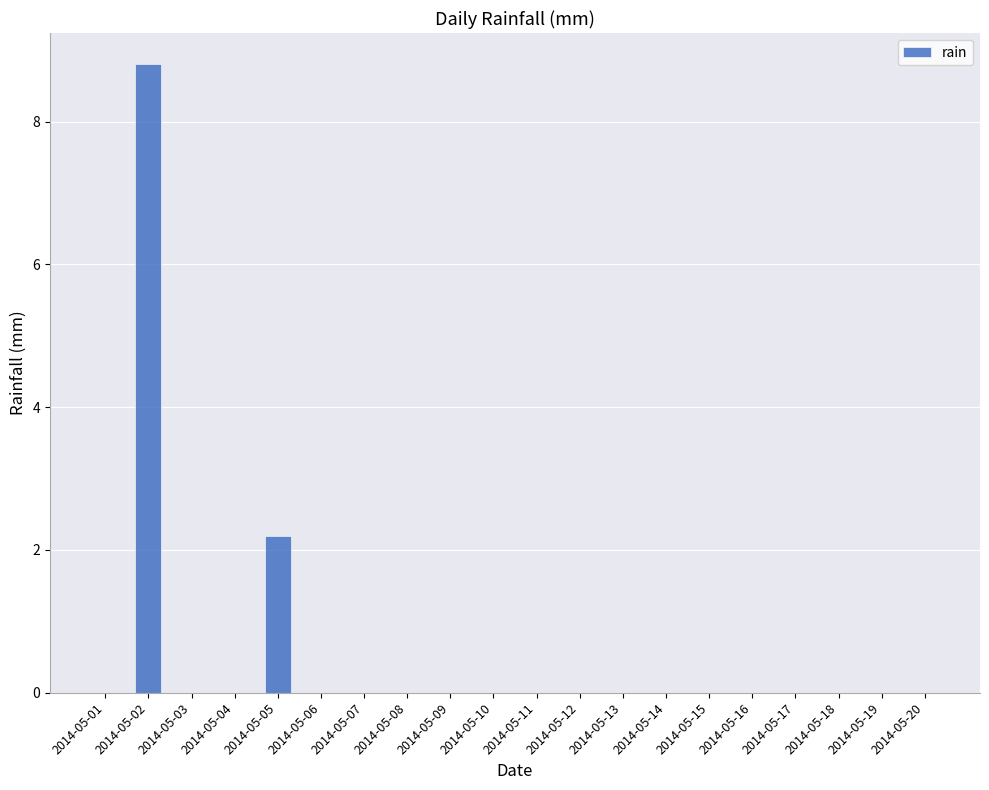

At which category does the chart reach its peak across all series?

2014-05-02